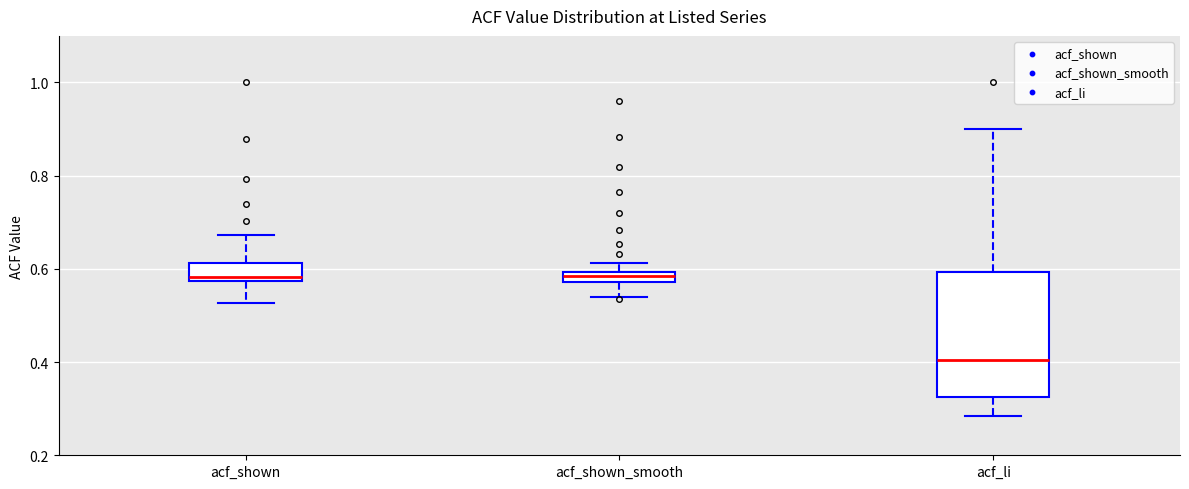

Which box is the tallest, from its lower edge to its upper edge?

acf_li